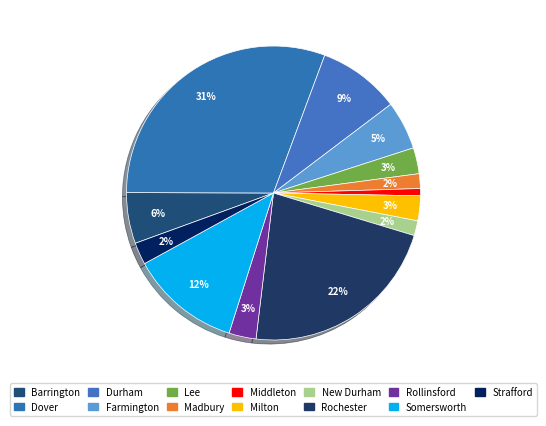

Count the number of slices in the pie.

13